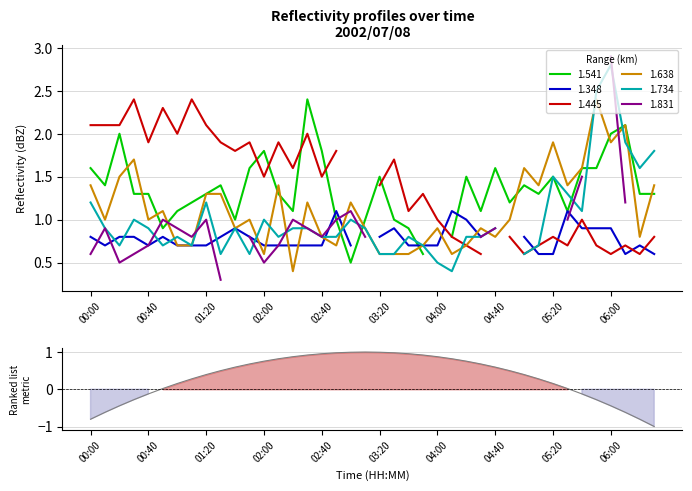

What position from the left is 39?

40